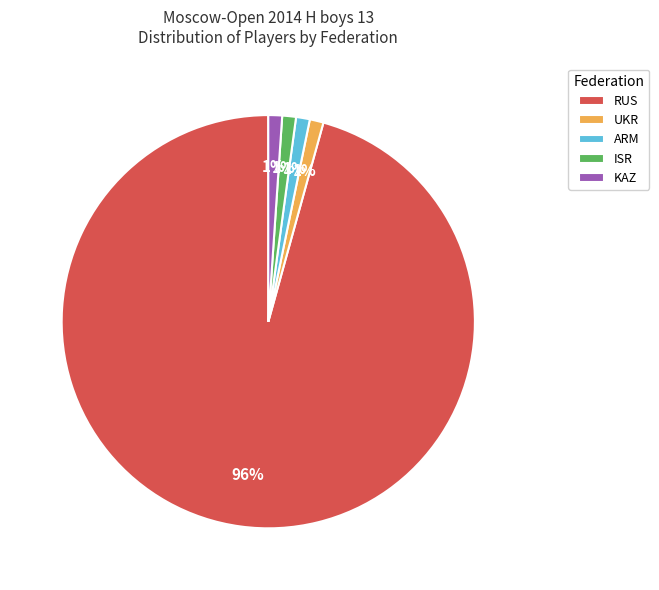

Do KAZ and ISR together represent more than half of the pie?

No